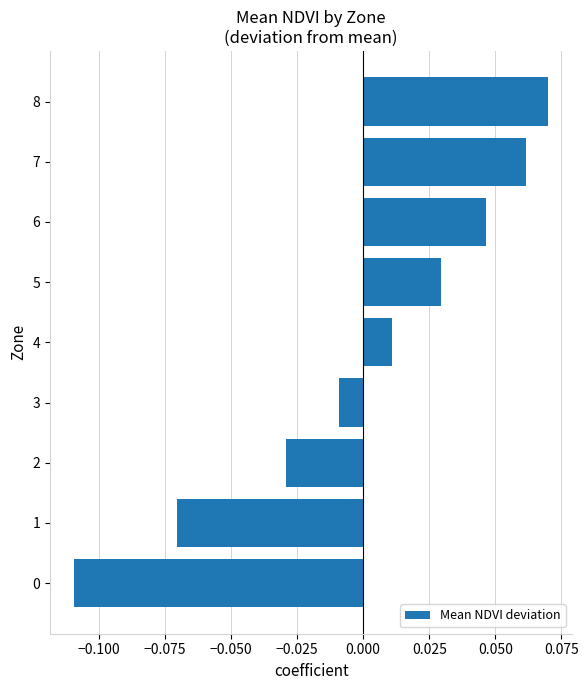

At which category does the chart reach its peak across all series?

8